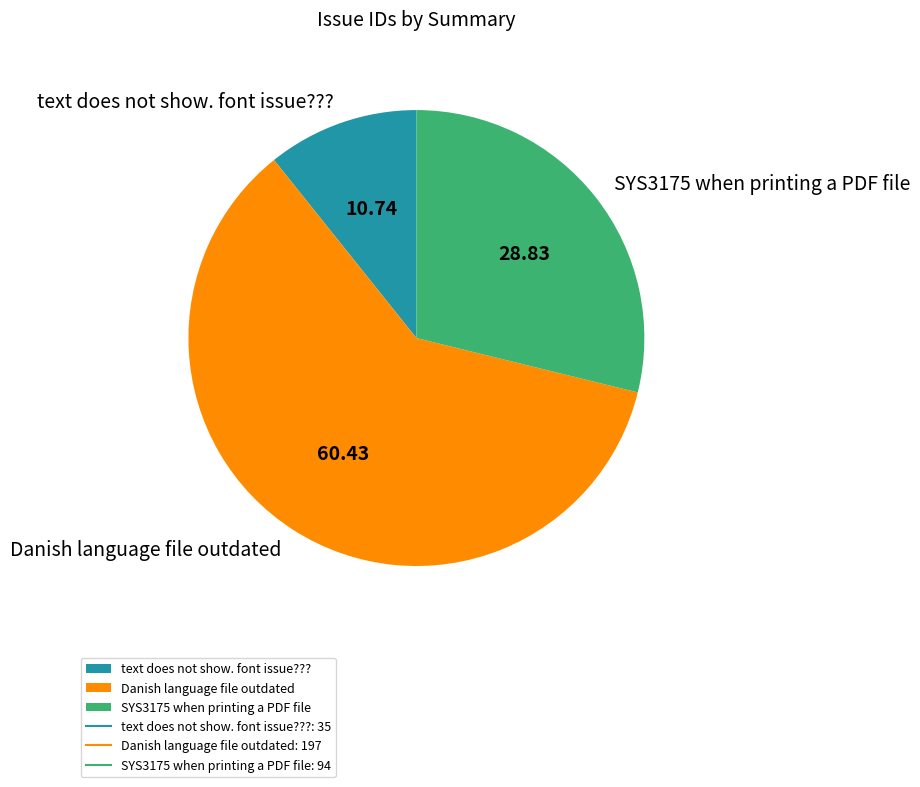

Between Danish language file outdated and text does not show. font issue???, which is larger?

Danish language file outdated